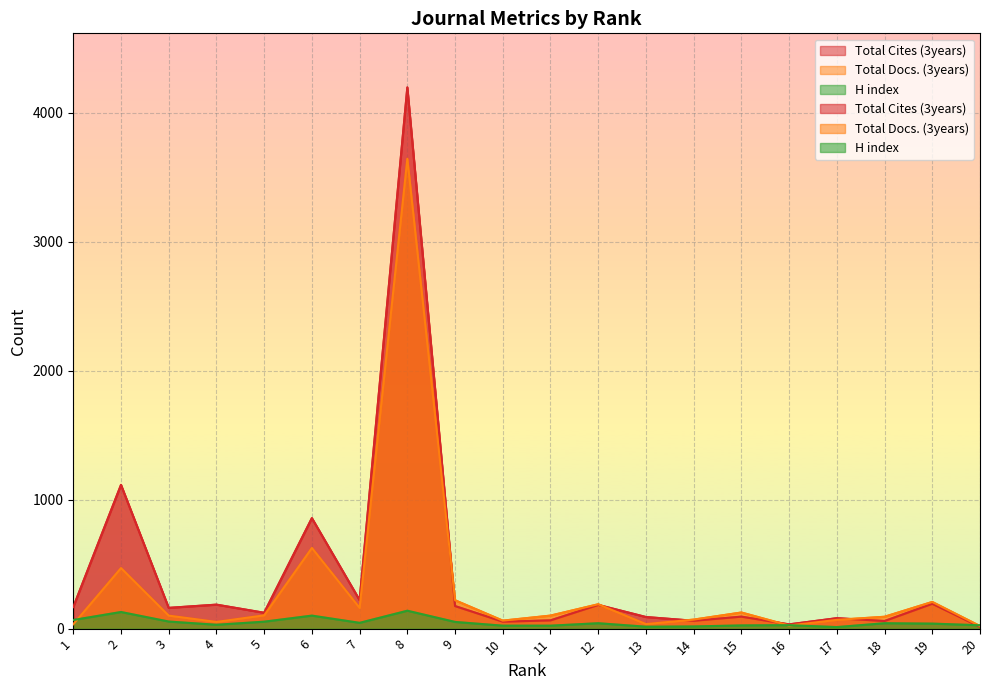

How many interior local valleys does the Total Docs. (3years) series have?

5